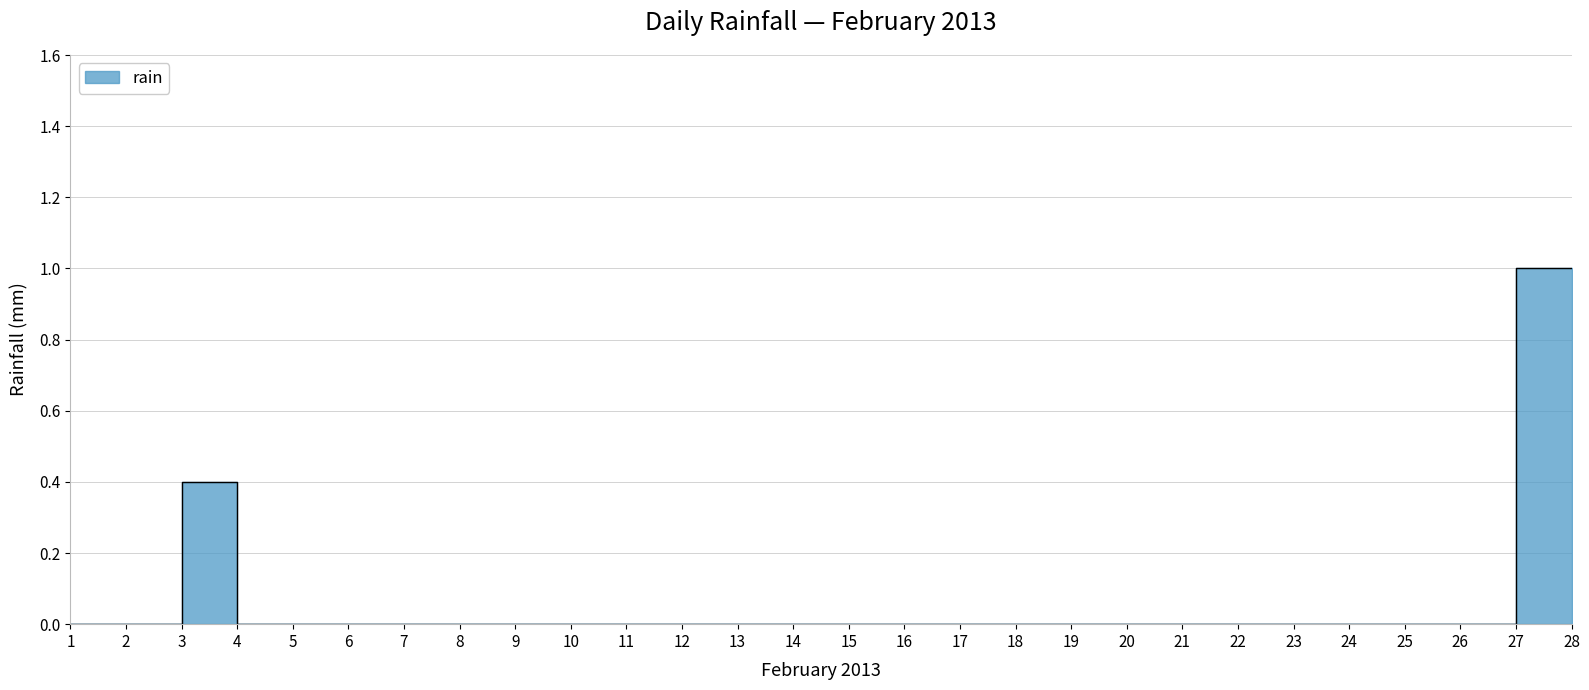

True or false: the data shows -0.4 at 22.

False